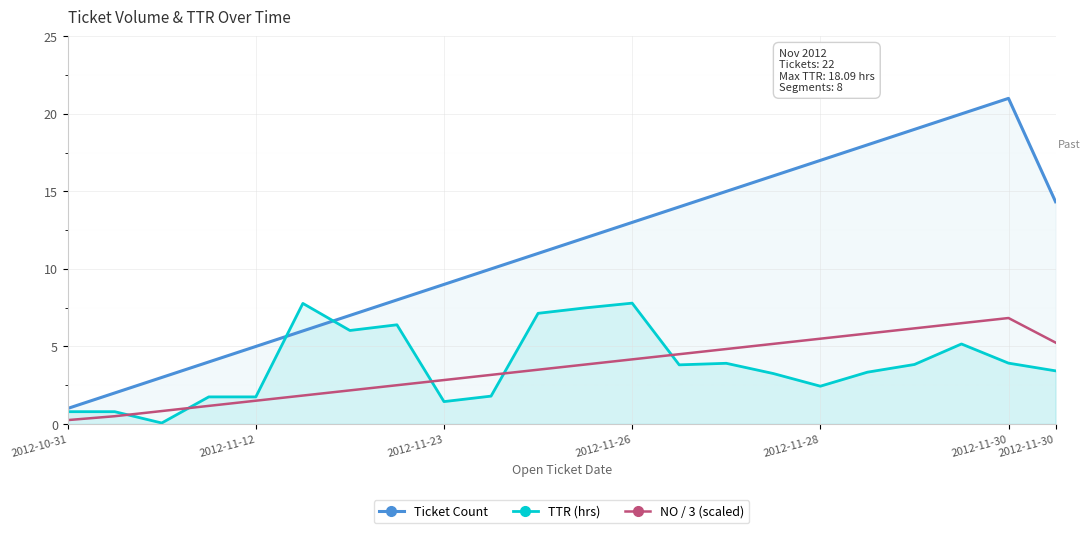

In TTR (hrs), how many points are lower than both neighbors (excluding endpoints)?

5